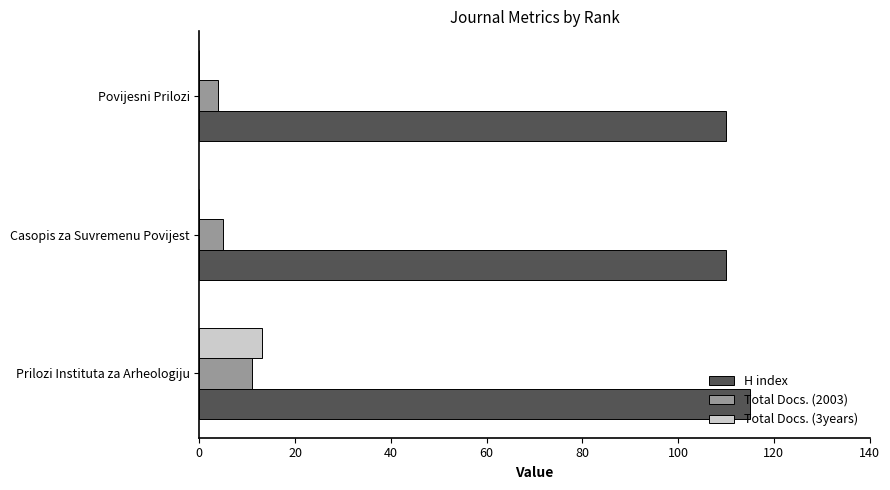

What is the sum of the H index values at Povijesni Prilozi and Prilozi Instituta za Arheologiju?

225